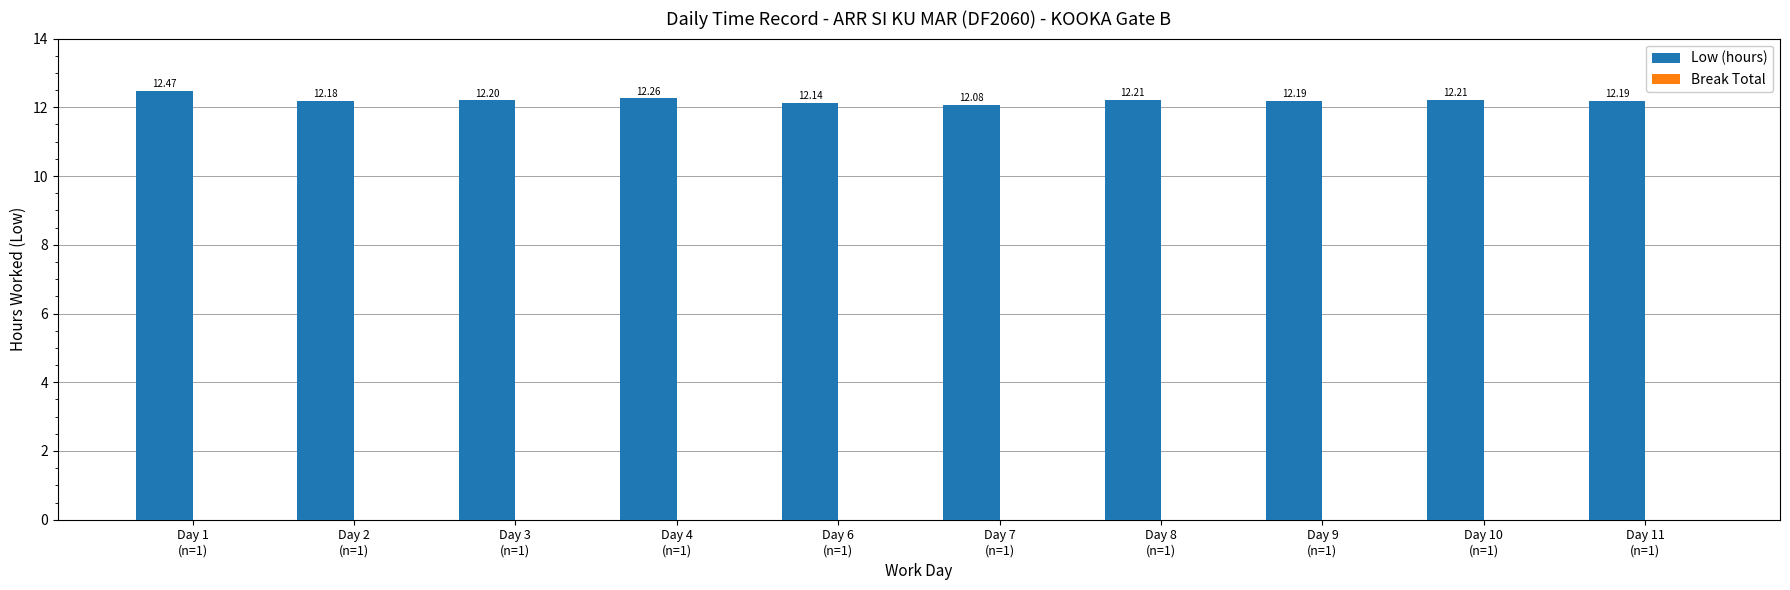

Between Day 11
(n=1) and Day 2
(n=1), which is larger?

Day 11
(n=1)